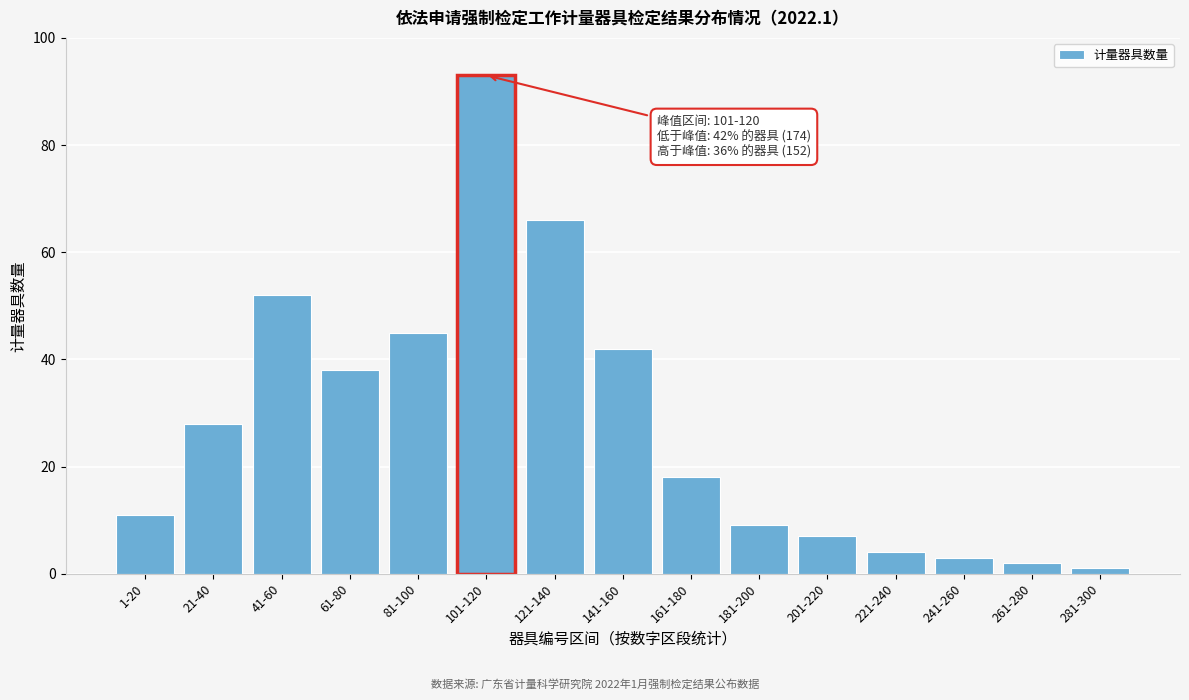

Reading left to right, what are all the values shown in this chart?

1-20=11	21-40=28	41-60=52	61-80=38	81-100=45	101-120=93	121-140=66	141-160=42	161-180=18	181-200=9	201-220=7	221-240=4	241-260=3	261-280=2	281-300=1